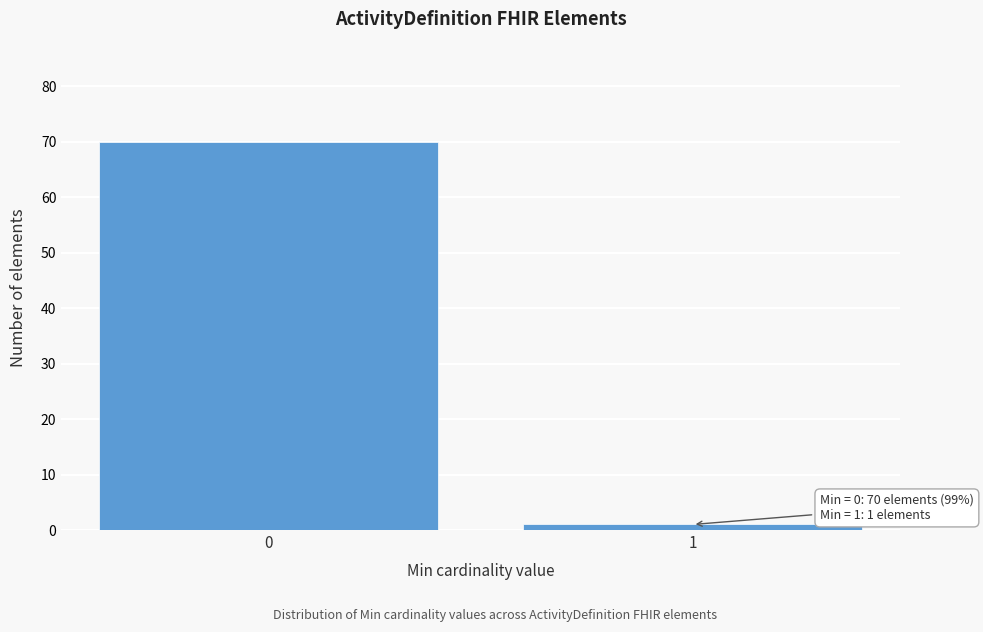

Reading left to right, extract all data points from this chart.

70	1